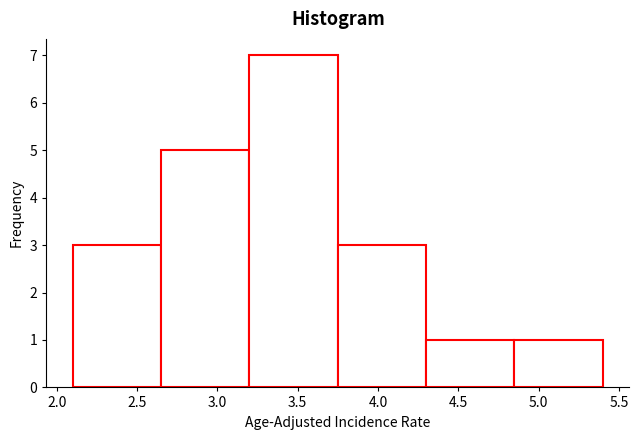

Which range on the x-axis has the tallest bar?

3.20 to 3.75